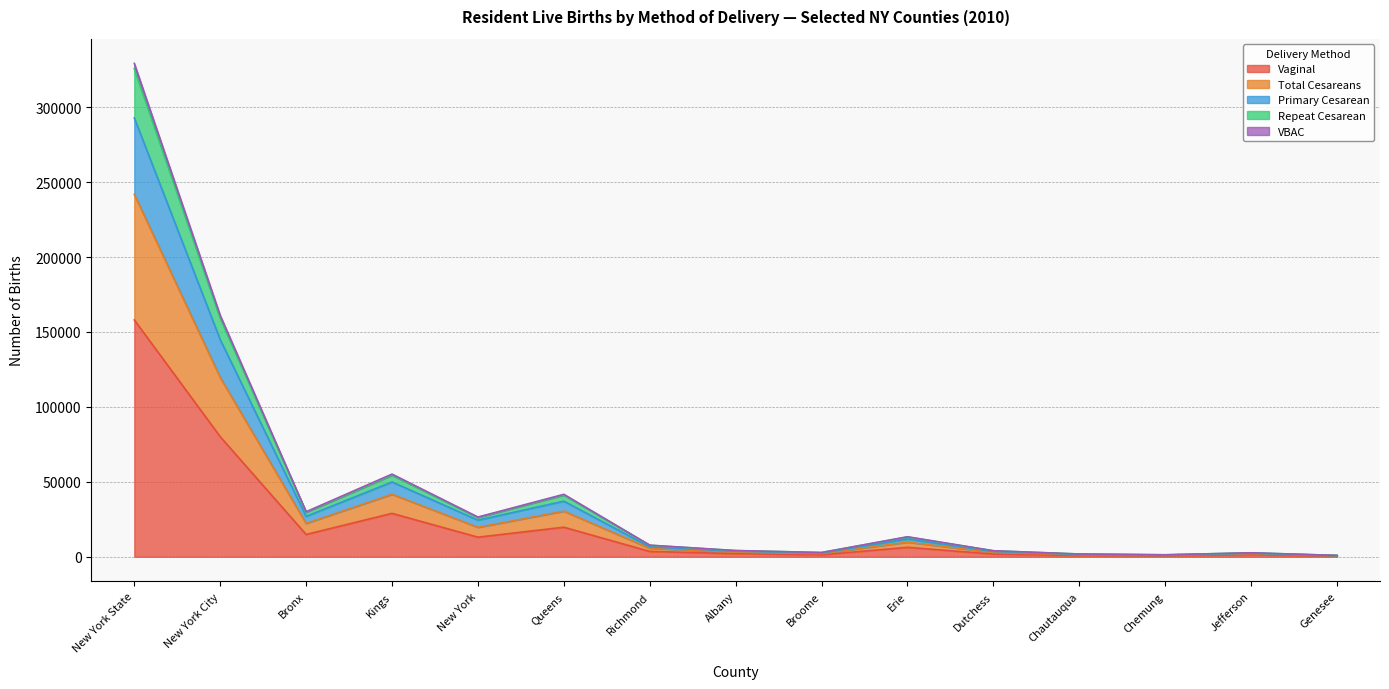

The Repeat Cesarean series shows 572 at Genesee. True or false?

False